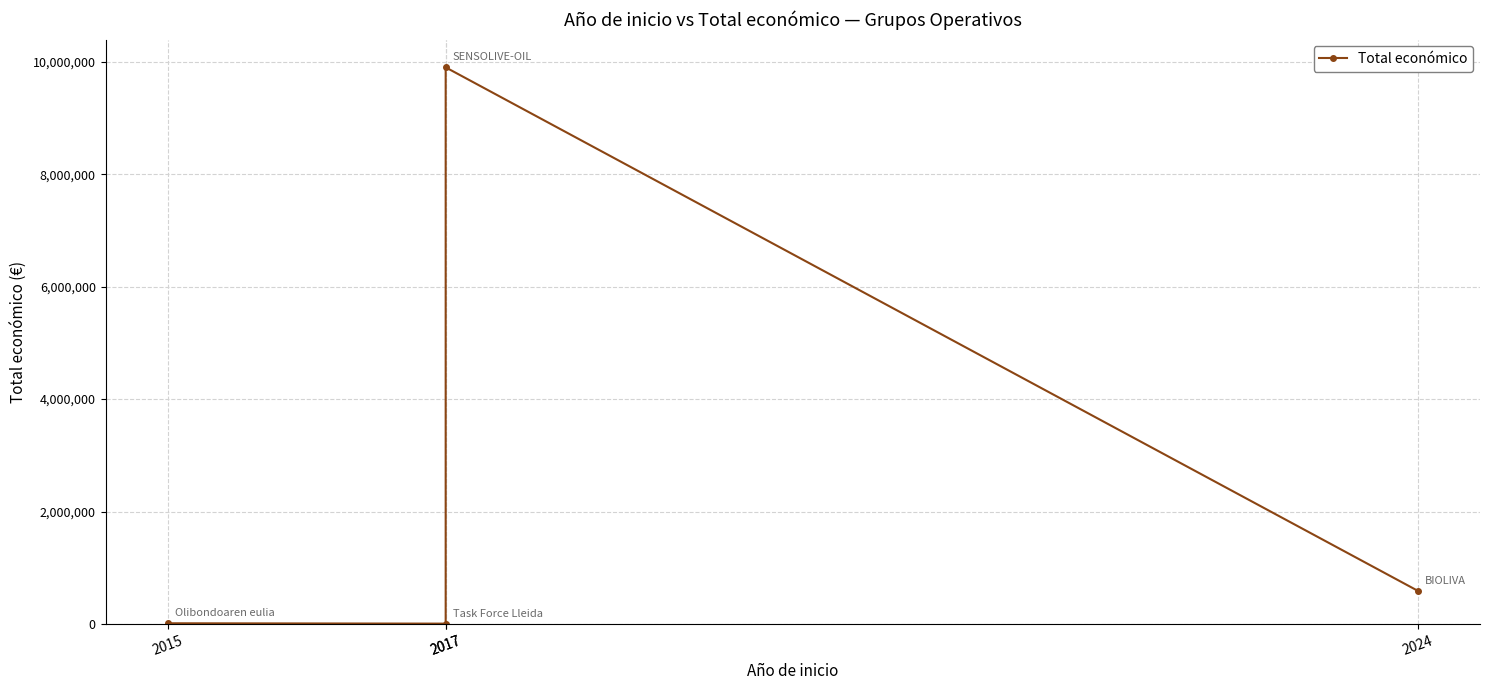

At which label does the data first exceed 592475?

2017